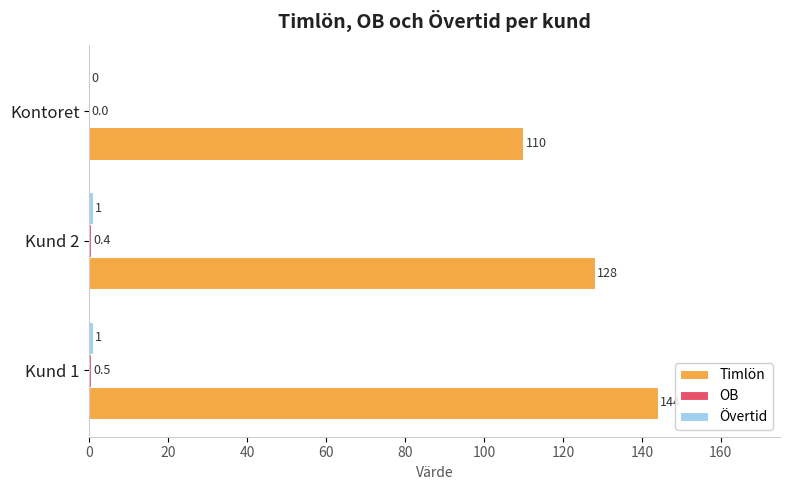

Which label corresponds to the largest value in the chart?

Kund 1